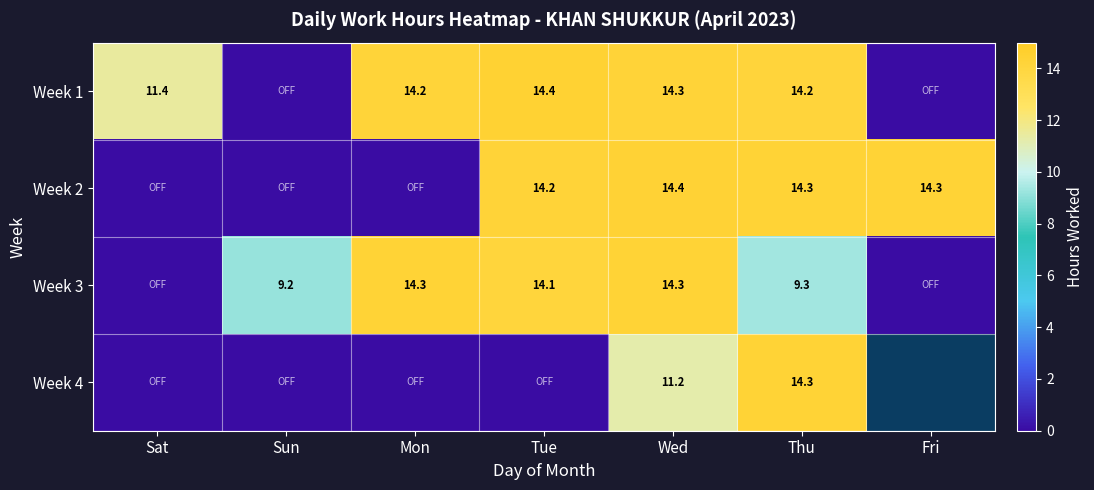

The Week 1 series shows 11.4 at Sat. True or false?

True